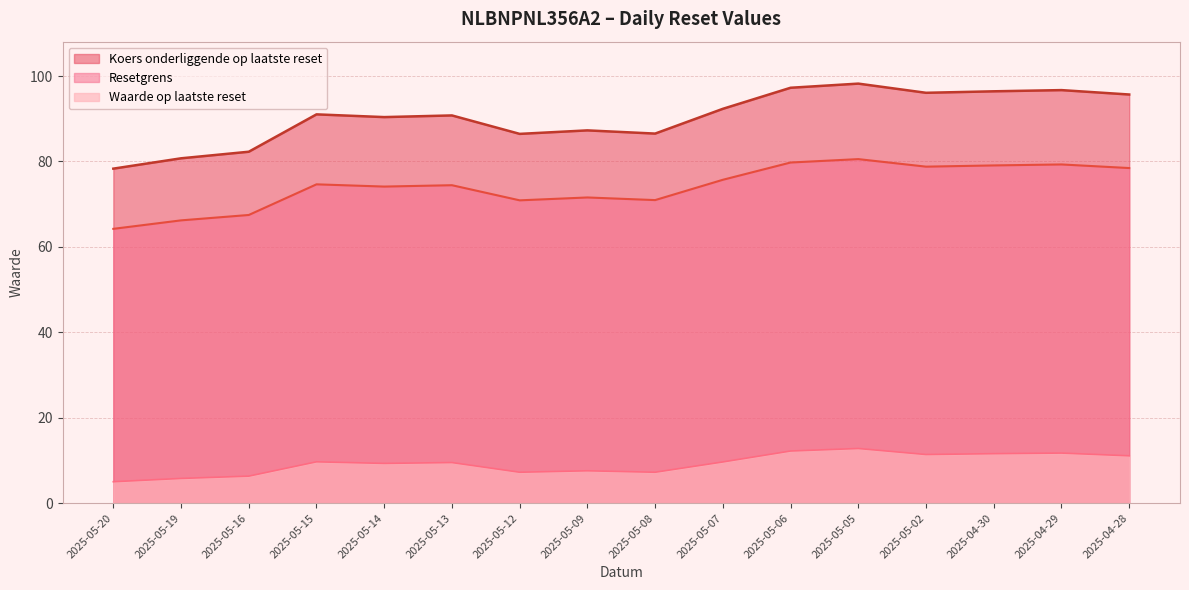

What position from the right is 2025-05-13?

11